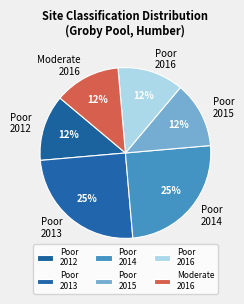

The Poor 2012 slice represents 13% of the pie. True or false?

True